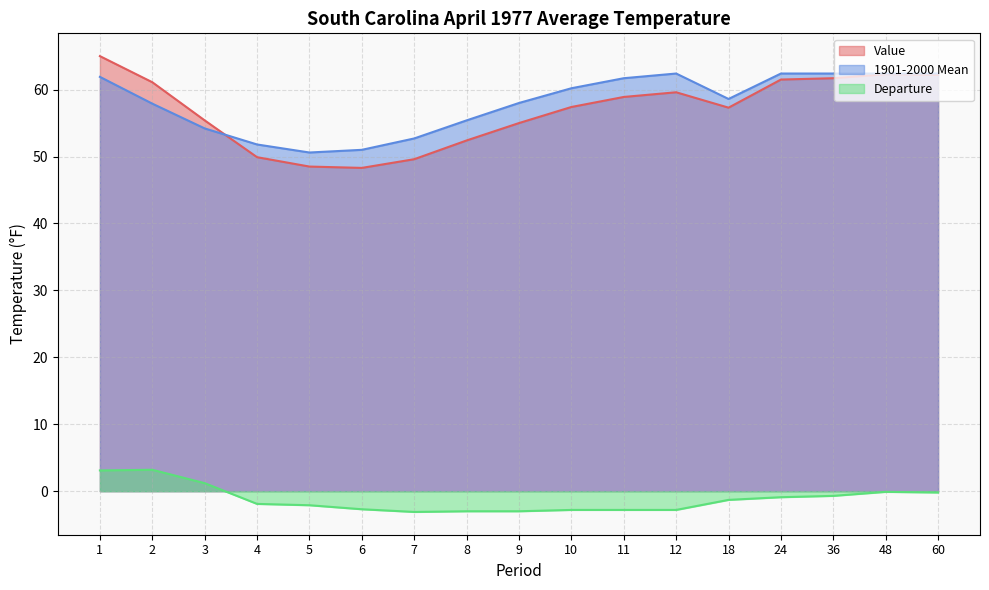

True or false: 1901-2000 Mean and Departure intersect in this chart.

False